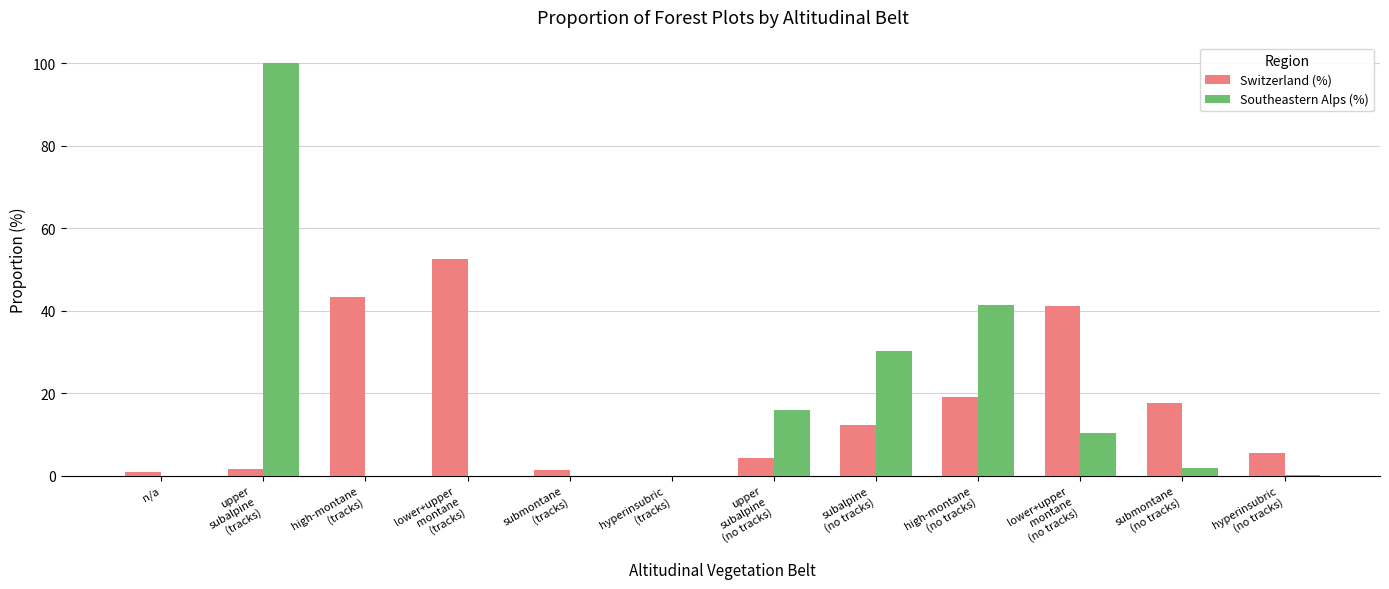

What is the maximum value for Switzerland (%)?

52.6